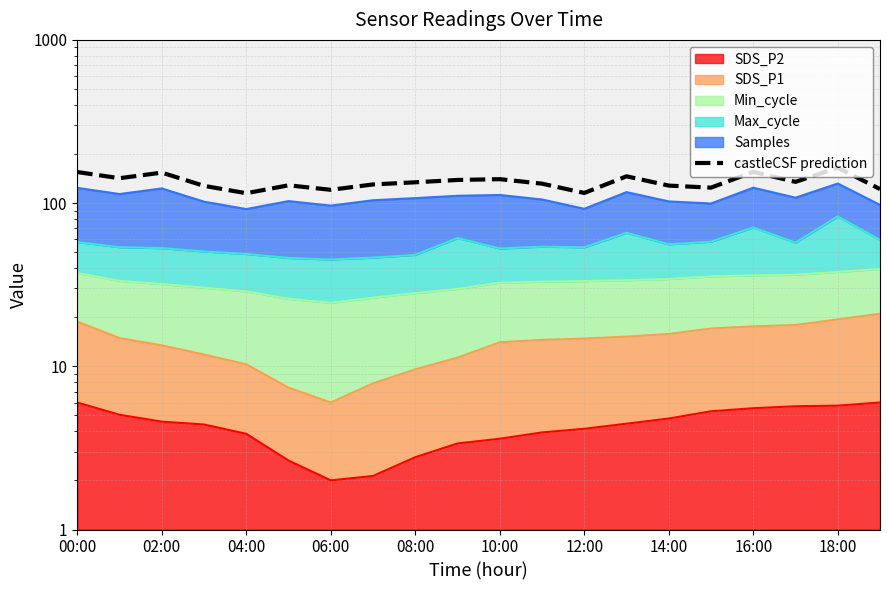

Approximately how many times larger is the value at 14:00 compared to 19?

1.1